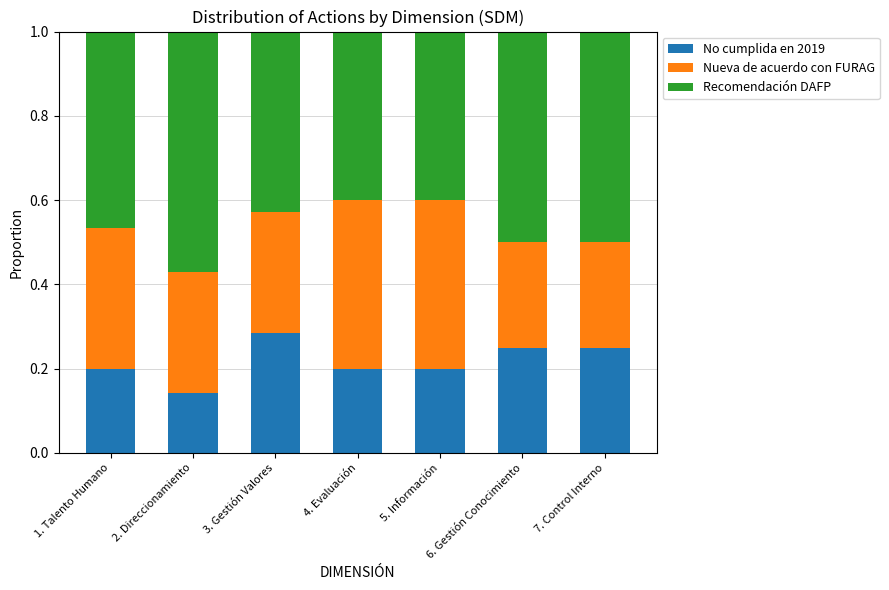

Which category has the lowest value in the No cumplida en 2019 series?

2. Direccionamiento